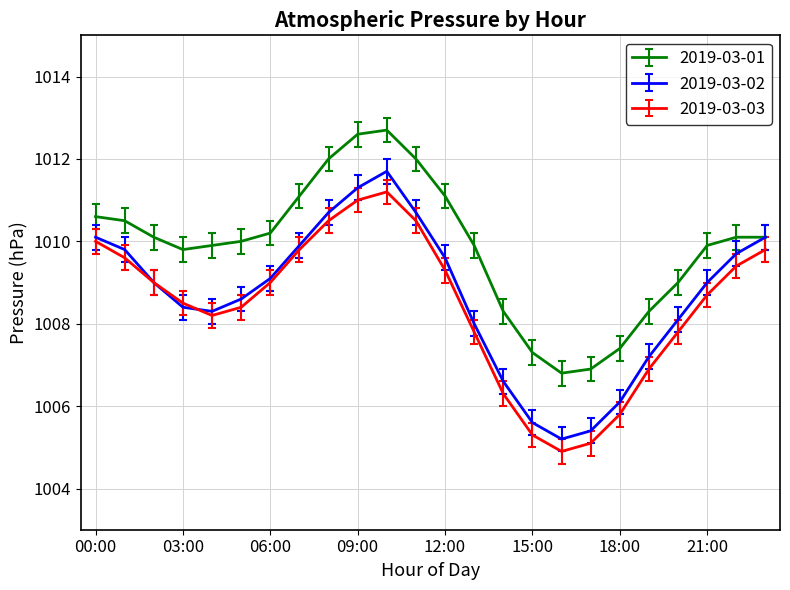

Which series has the largest total across all categories?

2019-03-01